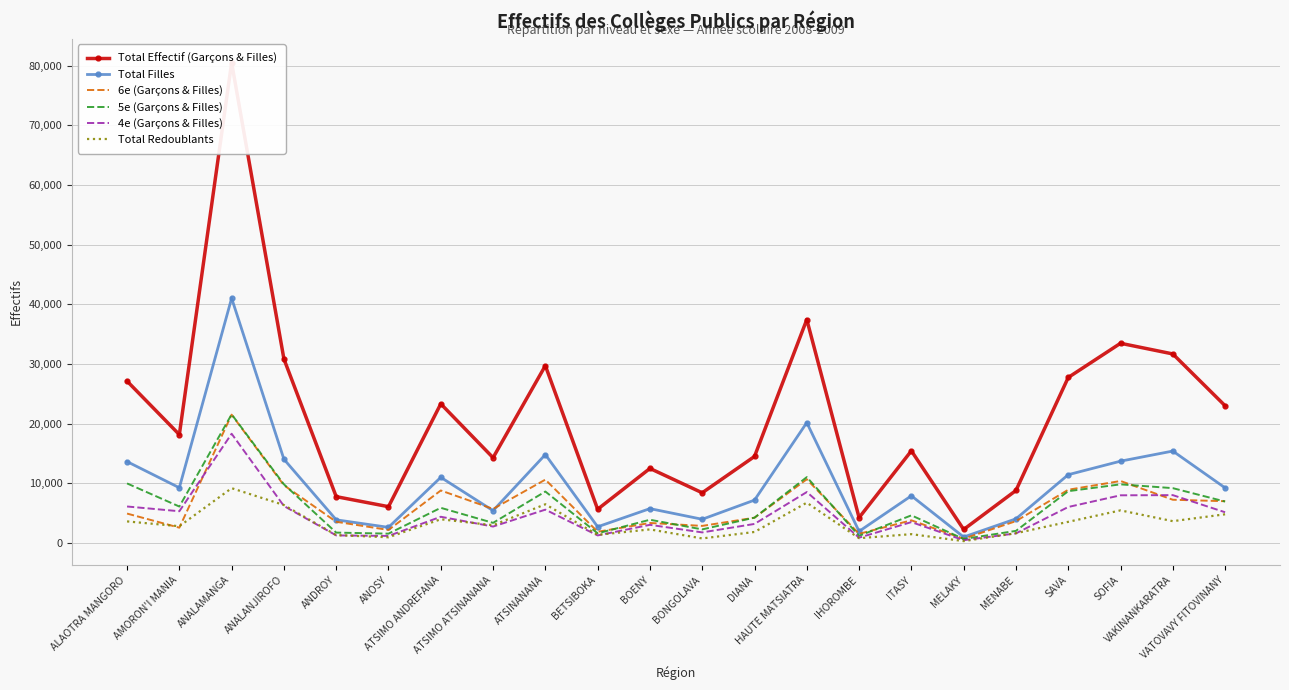

What are all the series names shown in the legend?

Total Effectif (Garçons & Filles), Total Filles, 6e (Garçons & Filles), 5e (Garçons & Filles), 4e (Garçons & Filles), Total Redoublants